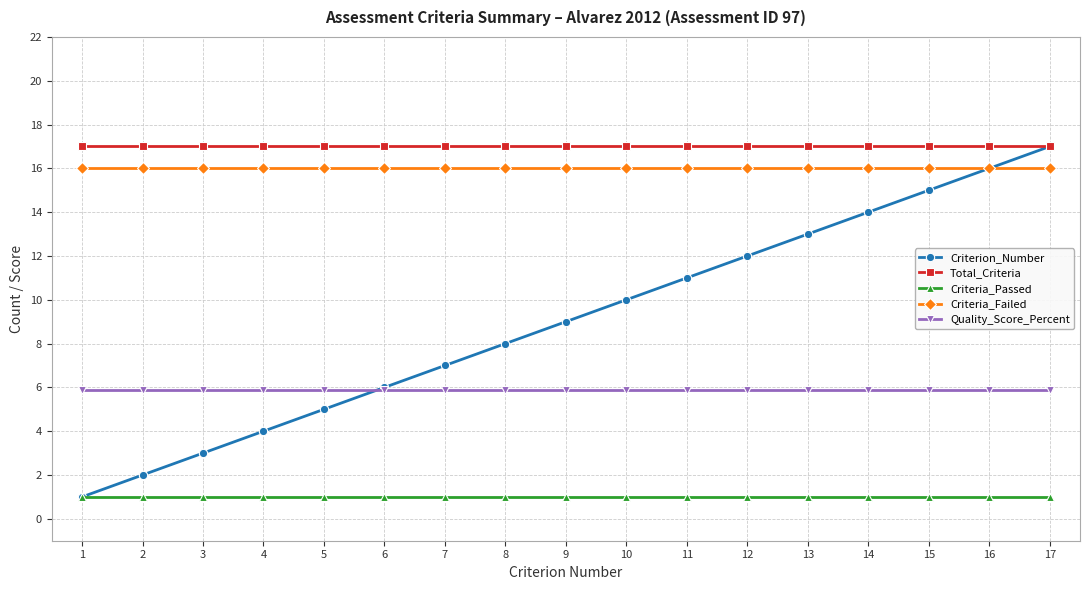

What is the difference between the highest and lowest values at 15?

16.0